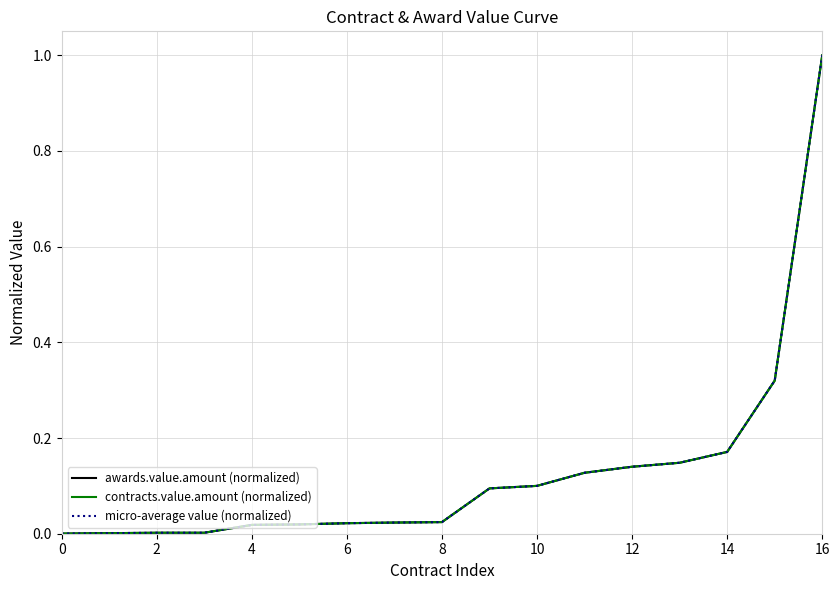

True or false: awards.value.amount (normalized) and micro-average value (normalized) cross at least once.

False